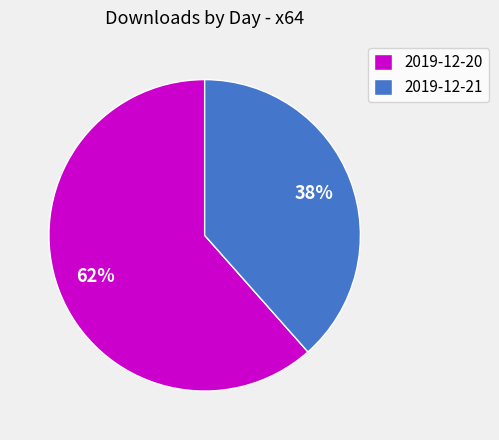

Is there a majority slice in this chart?

Yes